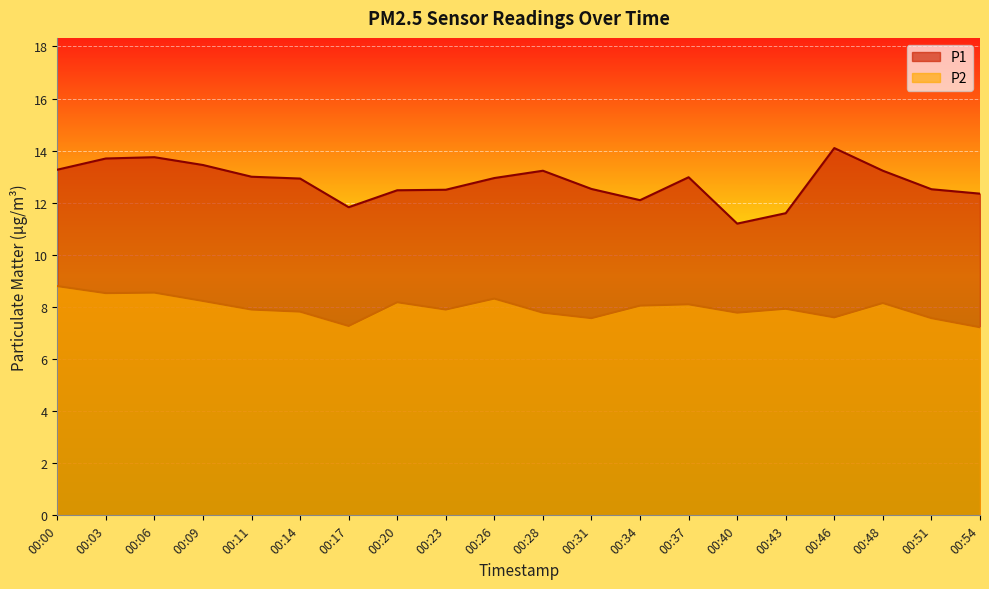

True or false: P2 and P1 intersect in this chart.

False